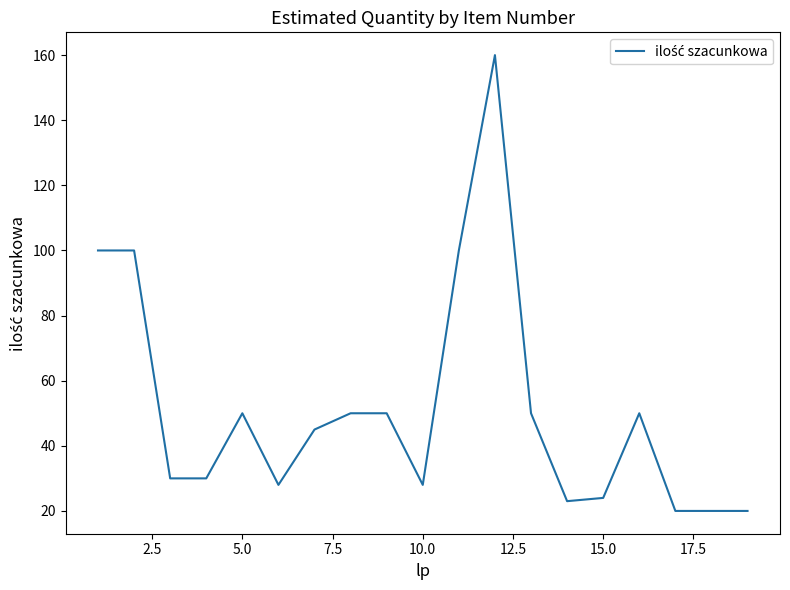

Reading left to right, transcribe all the data shown in this chart.

100	100	30	30	50	28	45	50	50	28	100	160	50	23	24	50	20	20	20